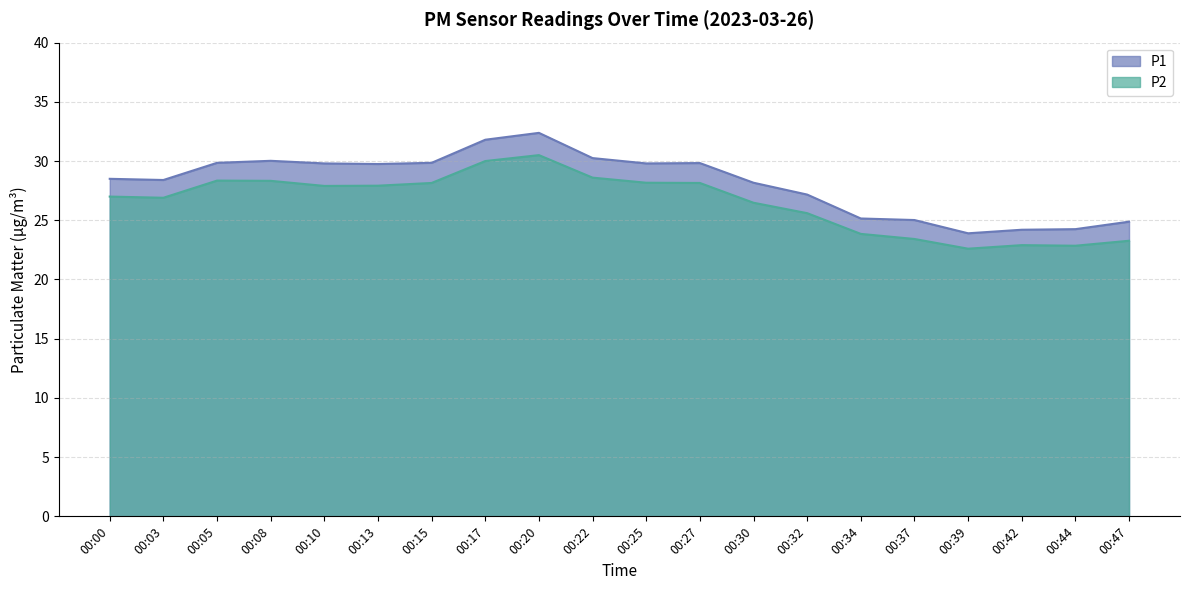

Which series changed the most between 00:20 and 00:37?

P1